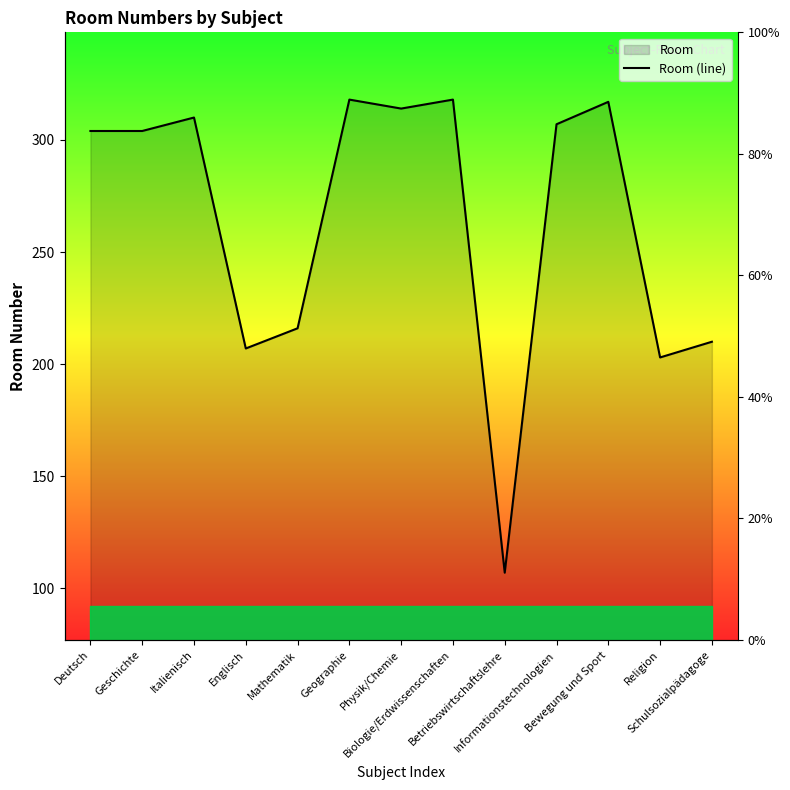

How many points are lower than both their immediate neighbors (excluding endpoints)?

4